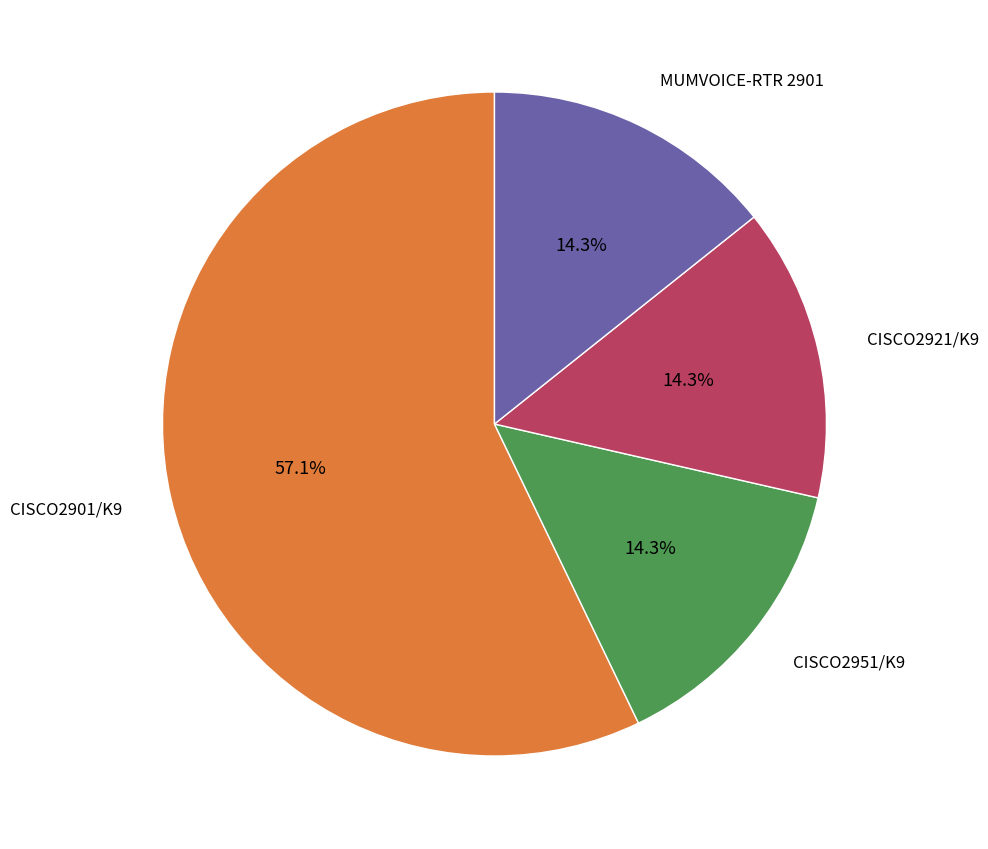

Does any single category account for the majority?

Yes